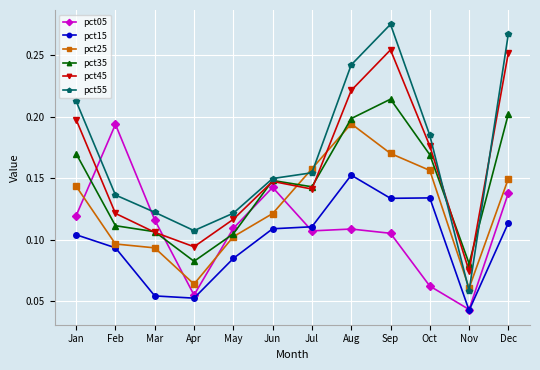

True or false: pct35 and pct15 intersect in this chart.

False